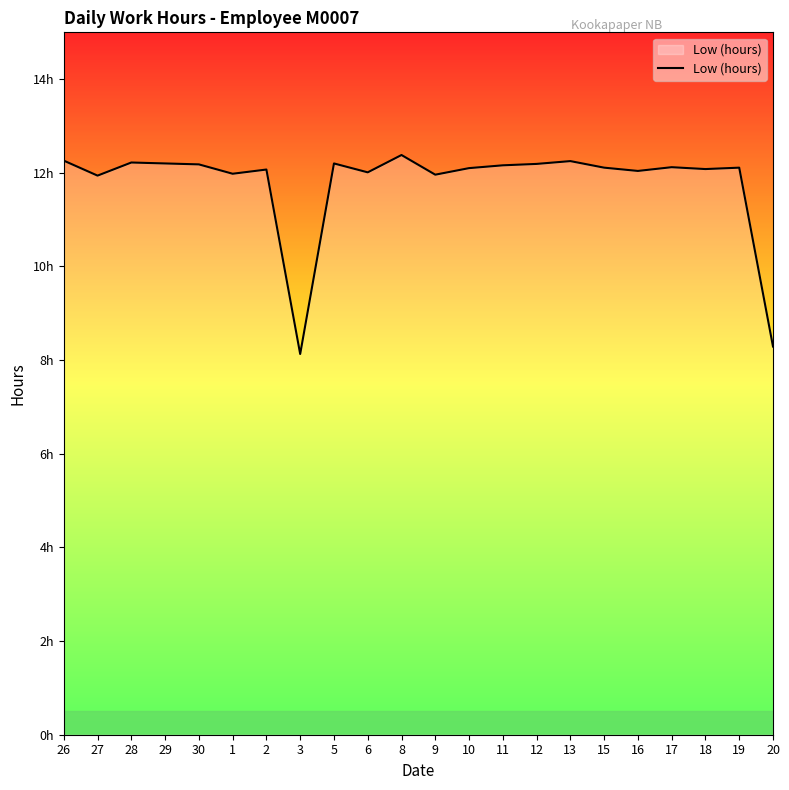

What is the label of the 19th point from the left?

17